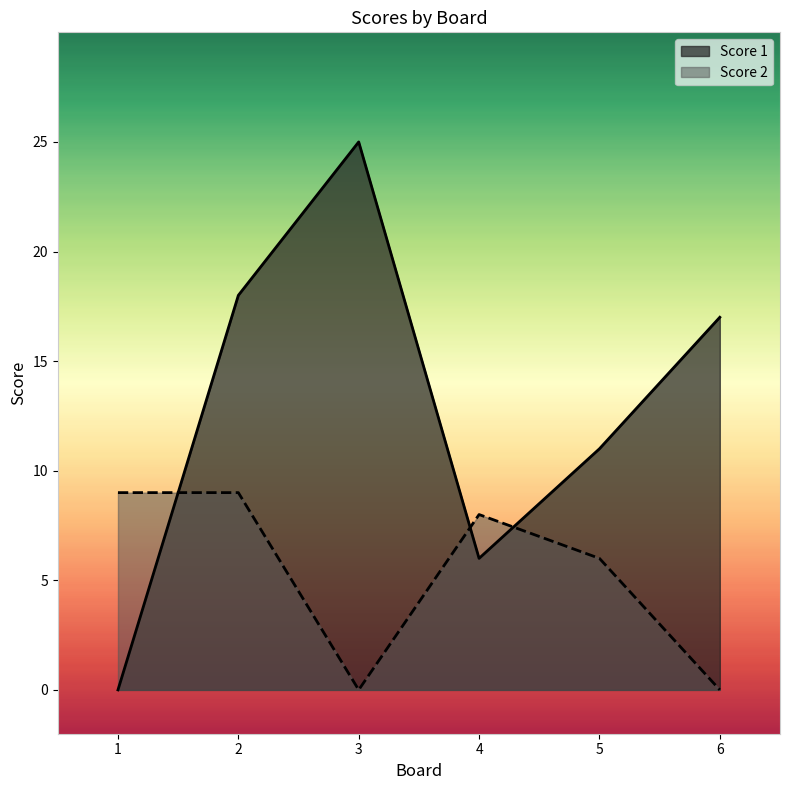

Which series ends up on top after the final intersection of Score 2 and Score 1?

Score 1